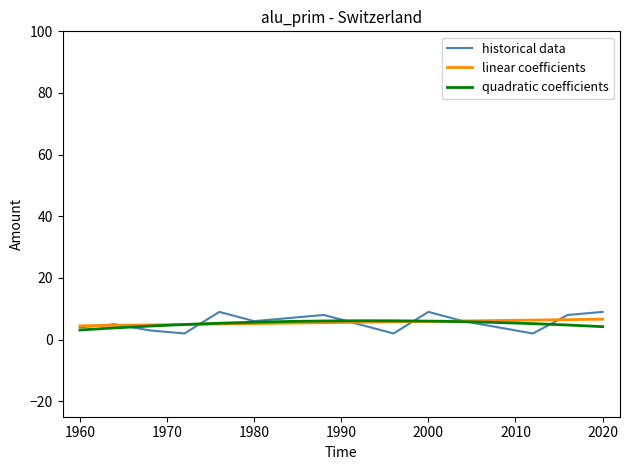

What is the highest value of the historical data series?

9.0